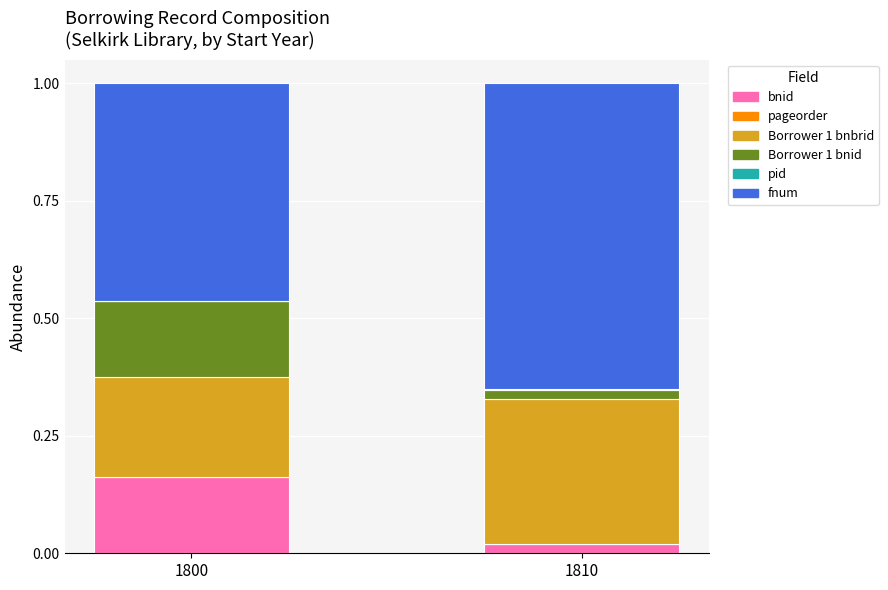

Are the bars grouped side by side (vs. stacked)?

No